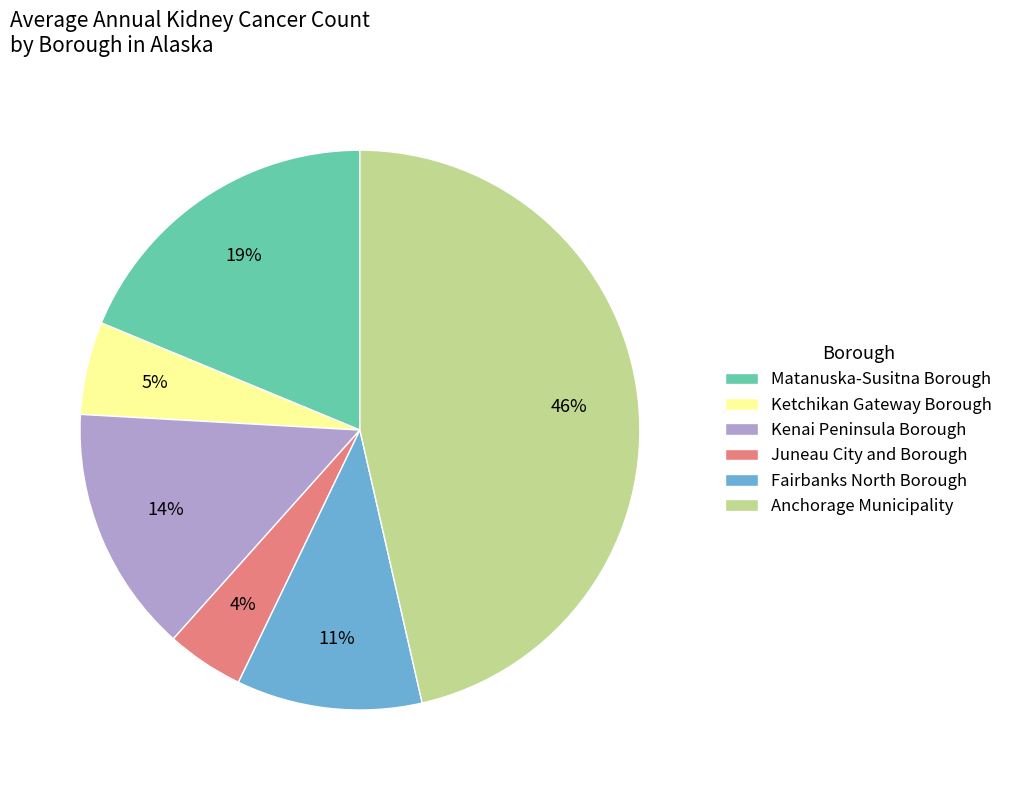

Between Kenai Peninsula Borough and Ketchikan Gateway Borough, which is larger?

Kenai Peninsula Borough